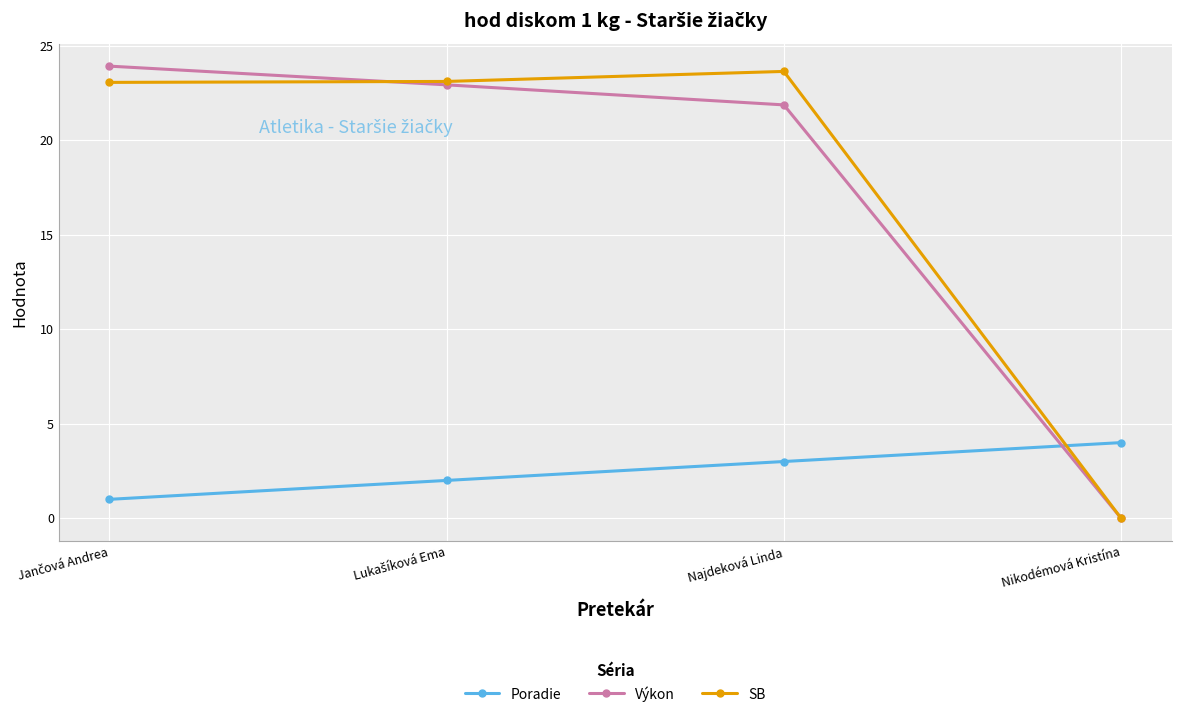

Rank the series at Najdeková Linda from lowest to highest value.

Poradie, Výkon, SB